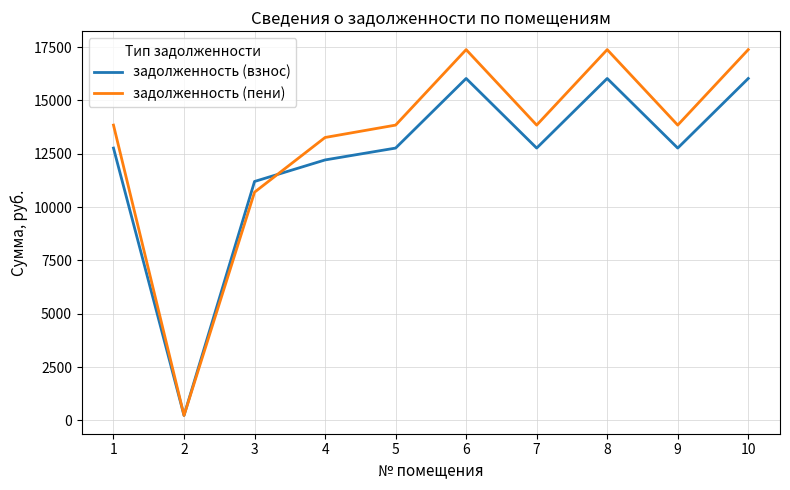

The value of задолженность (пени) at 10 is 17384.7. True or false?

True